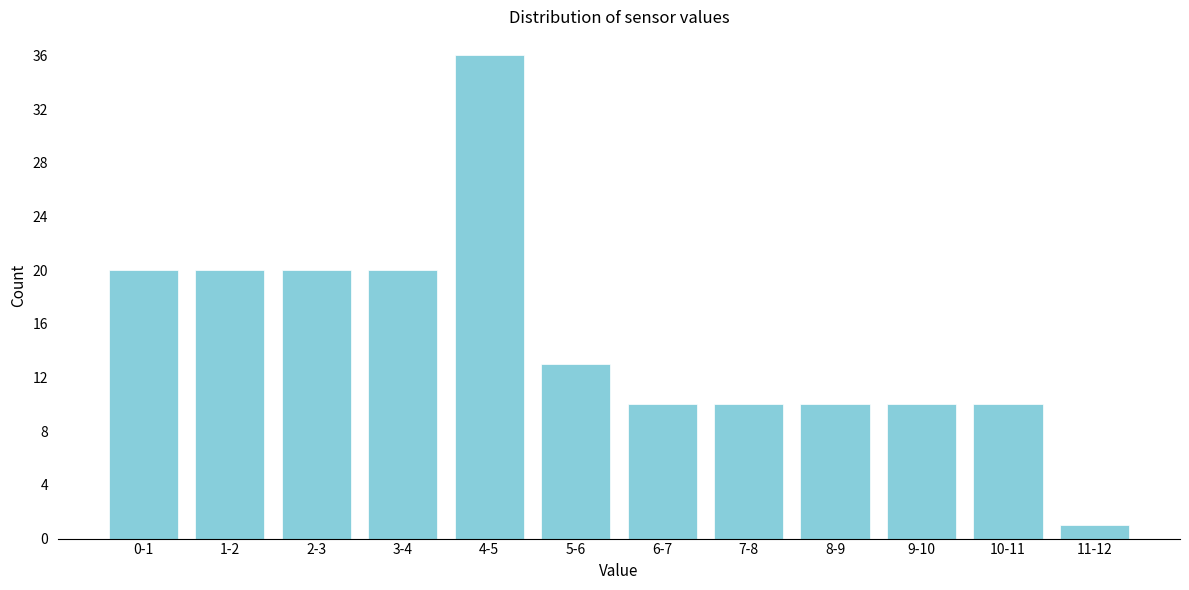

Reading left to right, extract all data points from this chart.

0-1=20	1-2=20	2-3=20	3-4=20	4-5=36	5-6=13	6-7=10	7-8=10	8-9=10	9-10=10	10-11=10	11-12=1